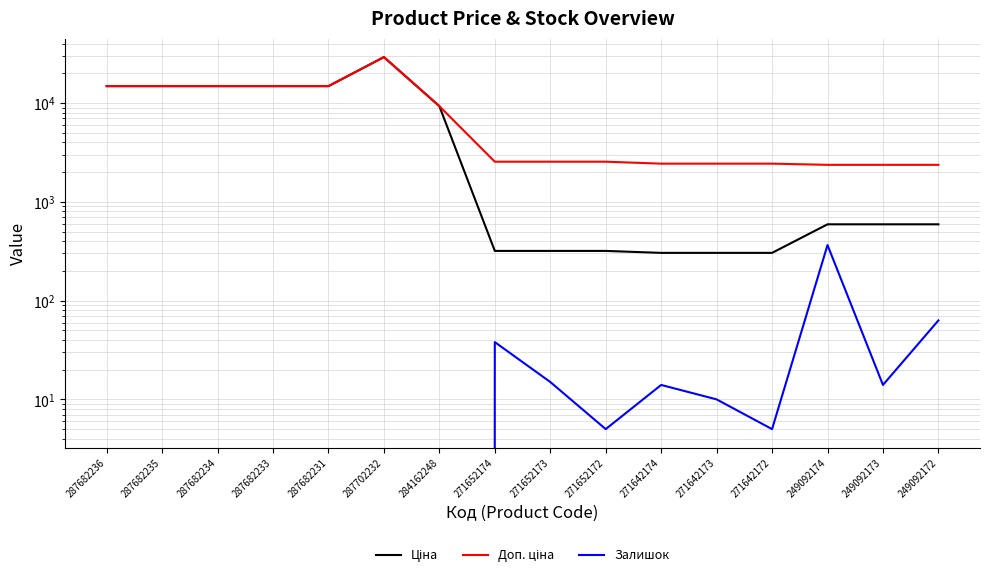

True or false: Доп. ціна and Ціна cross at least once.

False